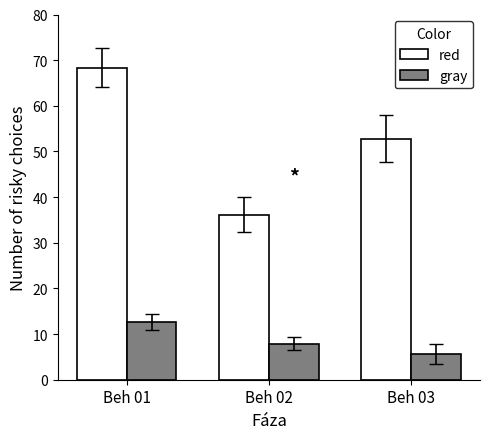

Rank the series by their maximum value, from lowest to highest.

gray, red